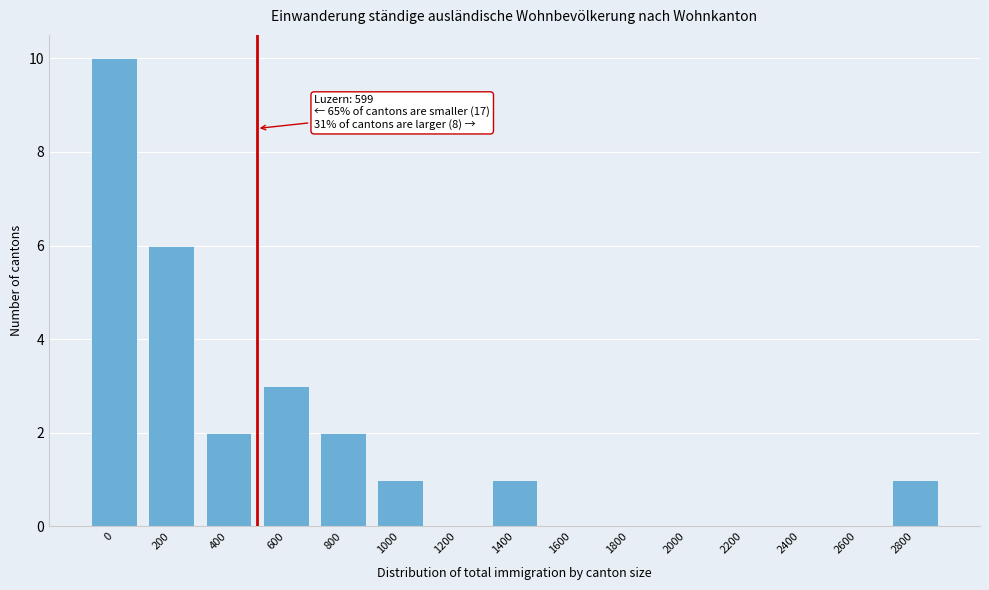

Reading left to right, list all the values displayed in this chart.

0=10	200=6	400=2	600=3	800=2	1000=1	1200=0	1400=1	1600=0	1800=0	2000=0	2200=0	2400=0	2600=0	2800=1